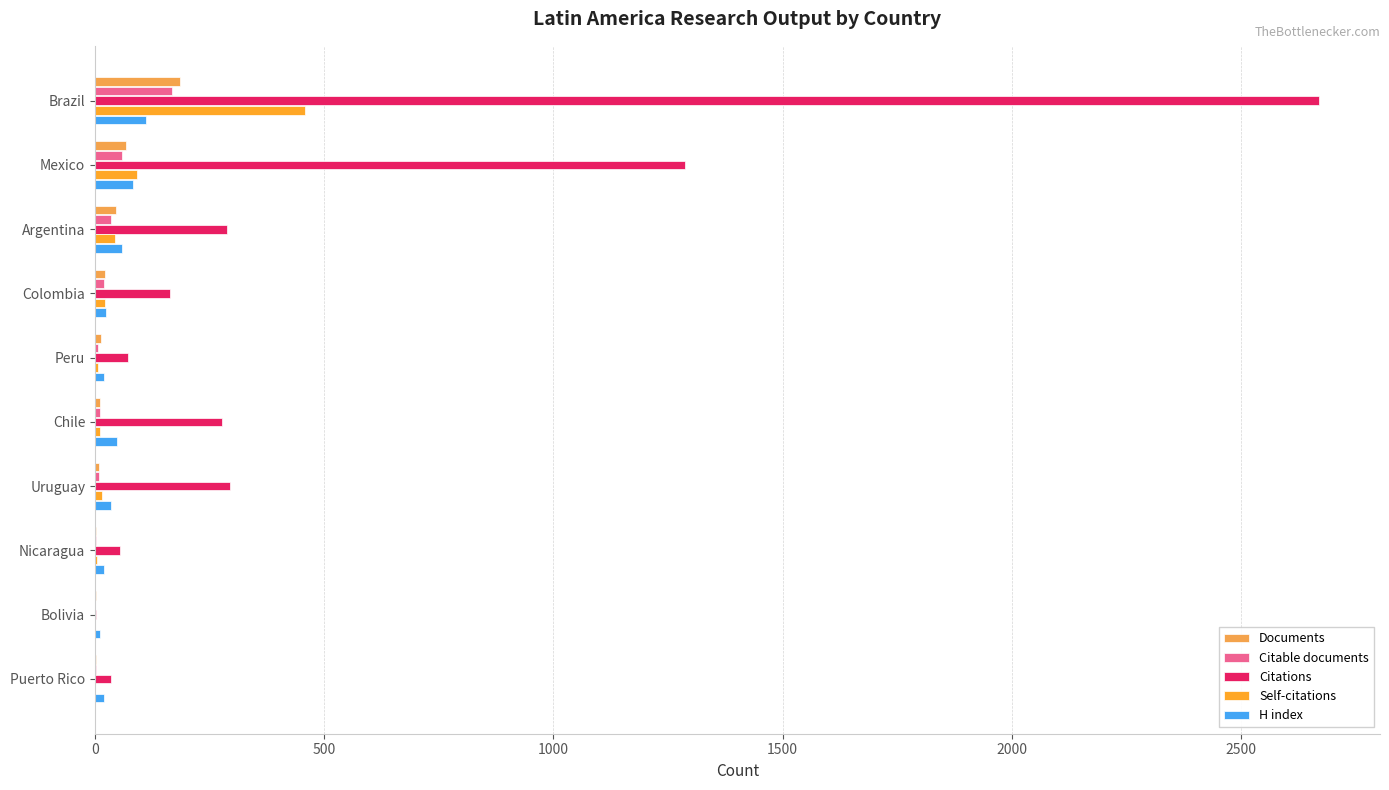

Count the number of categories in the chart.

10